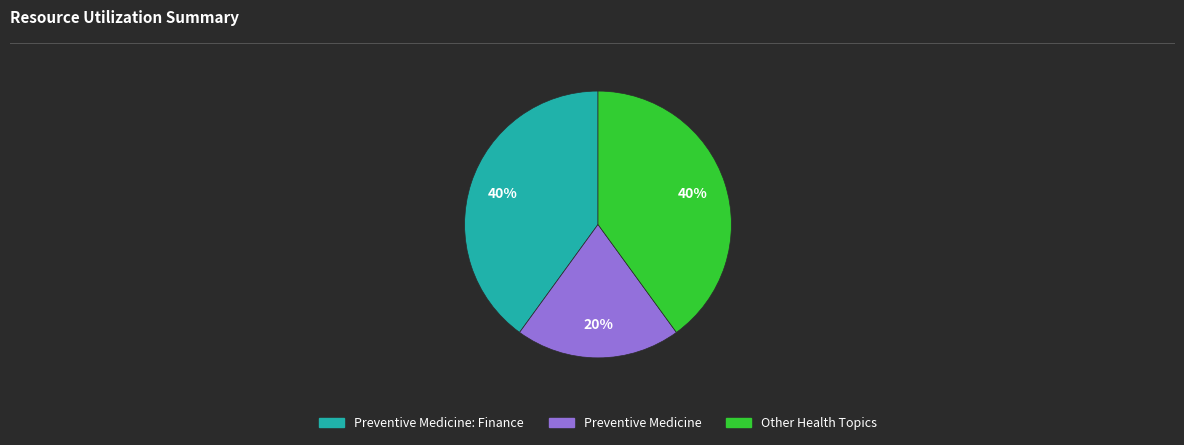

Count the number of slices in the pie.

3